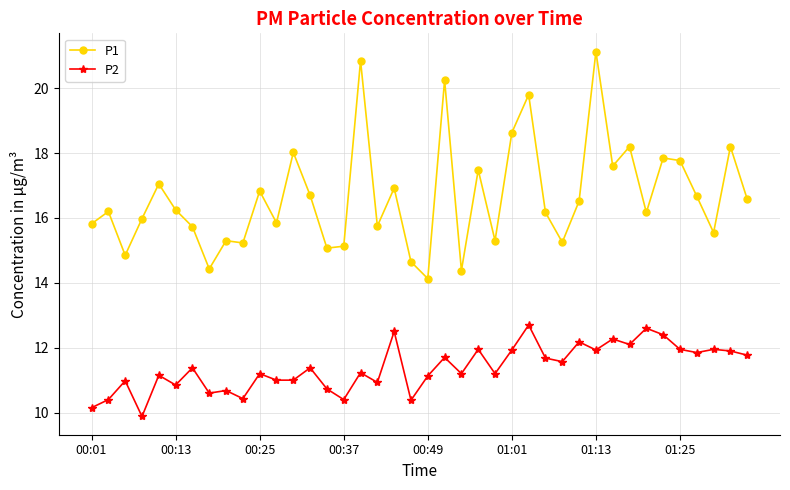

At how many categories does at least one series exceed 14?

40